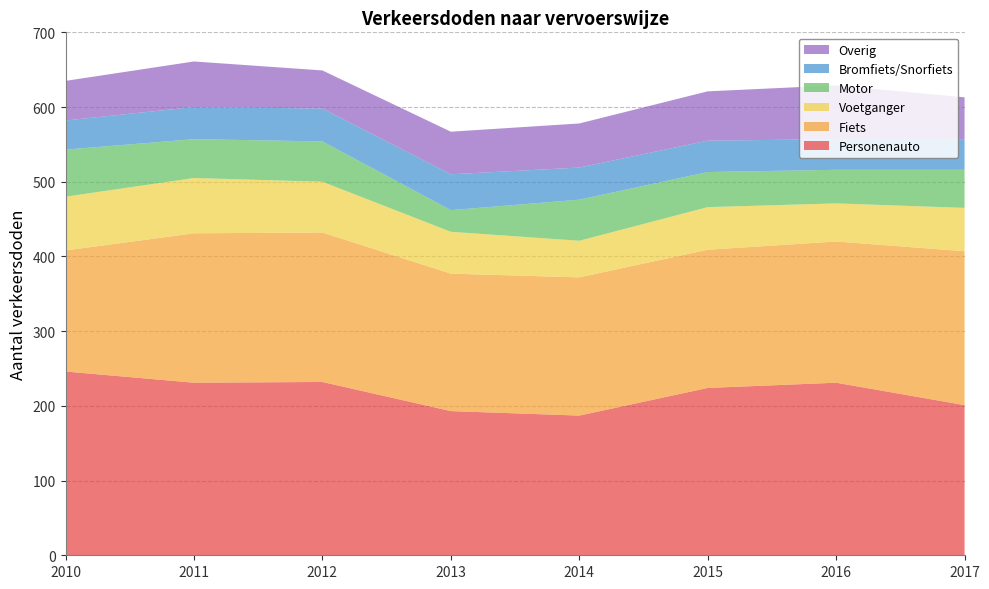

Reading left to right, extract all data points from this chart.

Personenauto: 246	231	232	193	187	224	231	201
Fiets: 162	200	200	184	185	185	189	206
Voetganger: 72	74	68	56	49	57	51	58
Motor: 63	52	54	29	55	47	45	51
Bromfiets/Snorfiets: 39	43	44	48	43	42	41	41
Overig: 53	61	51	57	59	66	72	56